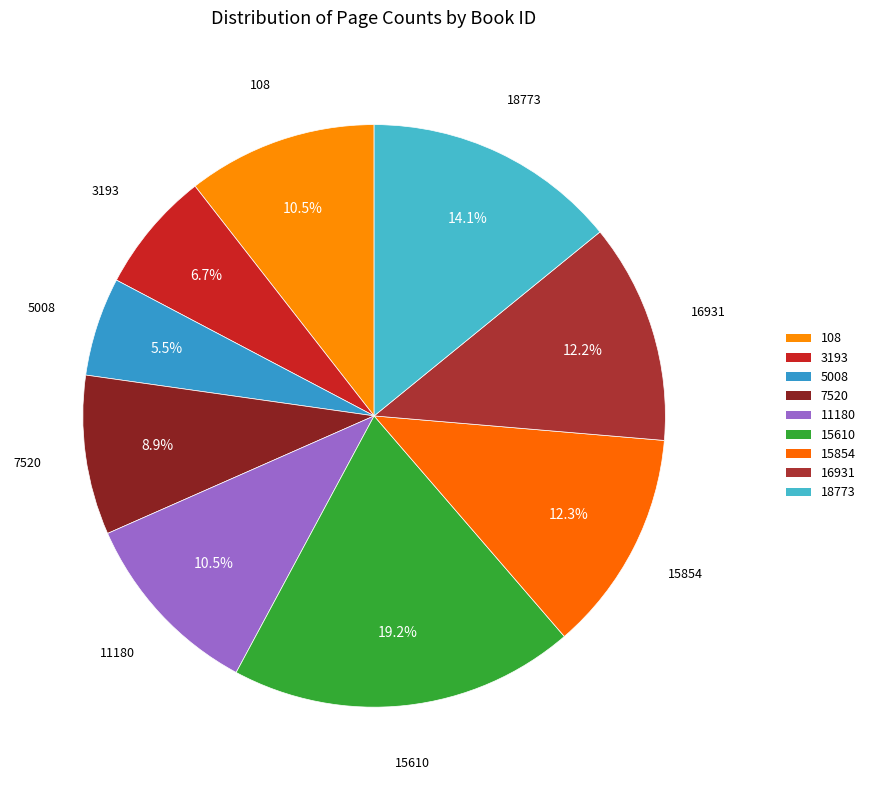

Rank the categories by value from highest to lowest.

15610, 18773, 15854, 16931, 108, 11180, 7520, 3193, 5008